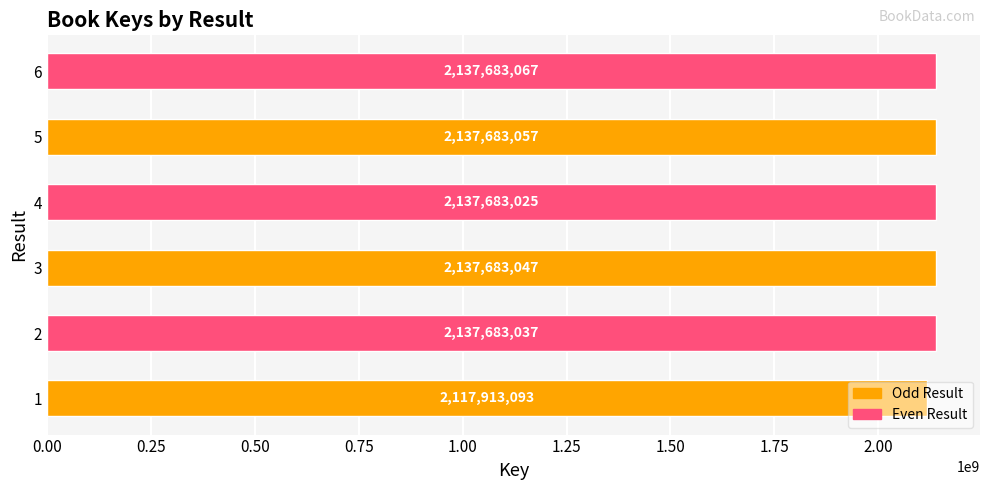

Rank the categories by value from lowest to highest.

1, 4, 2, 3, 5, 6